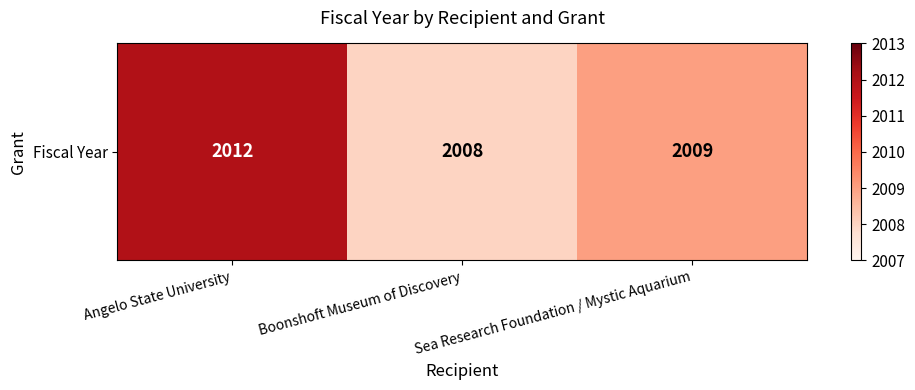

What is the maximum value shown in the chart?

2012